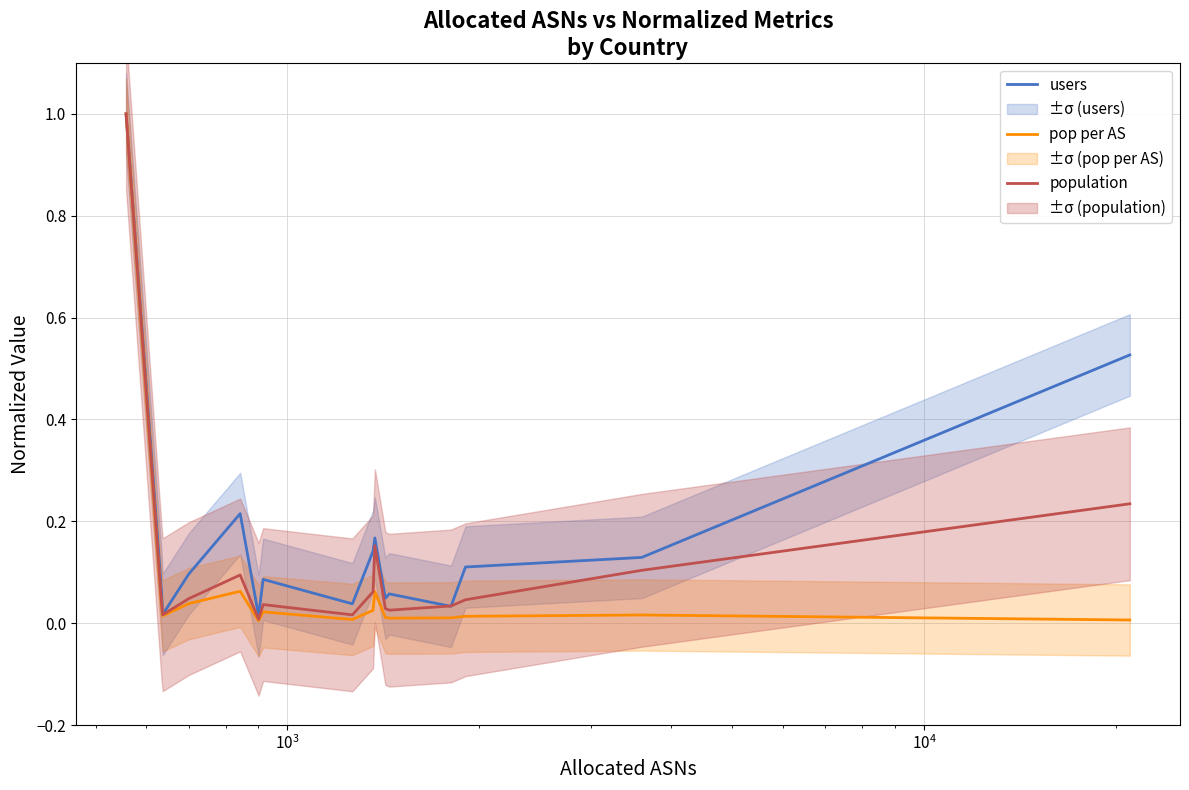

What is the value of the population point at the 1st from the left?

1.0